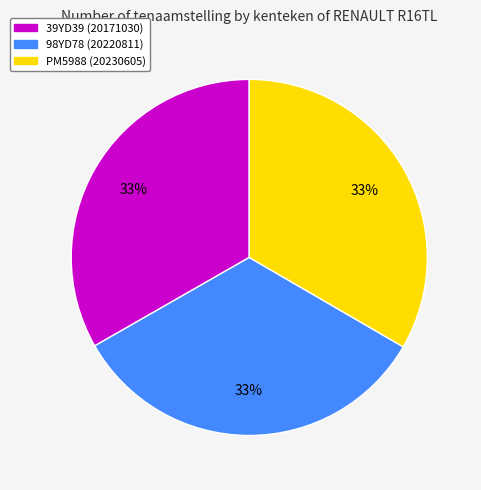

To the nearest percent, what portion does 98YD78 represent?

33%